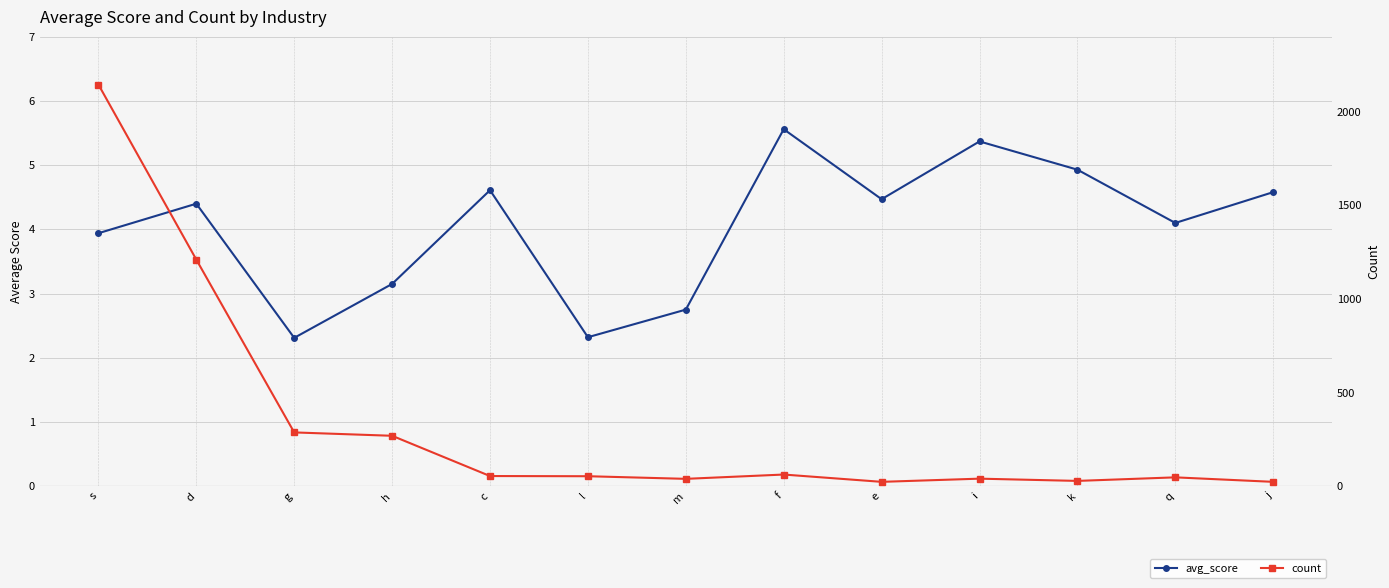

List the labels in order of avg_score value, largest first.

f, i, k, c, j, e, d, q, s, h, m, l, g